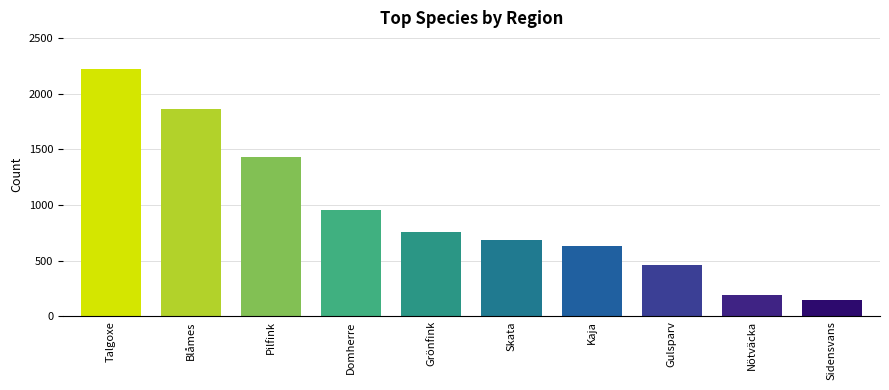

What is the label of the 9th bar from the right?

Blåmes